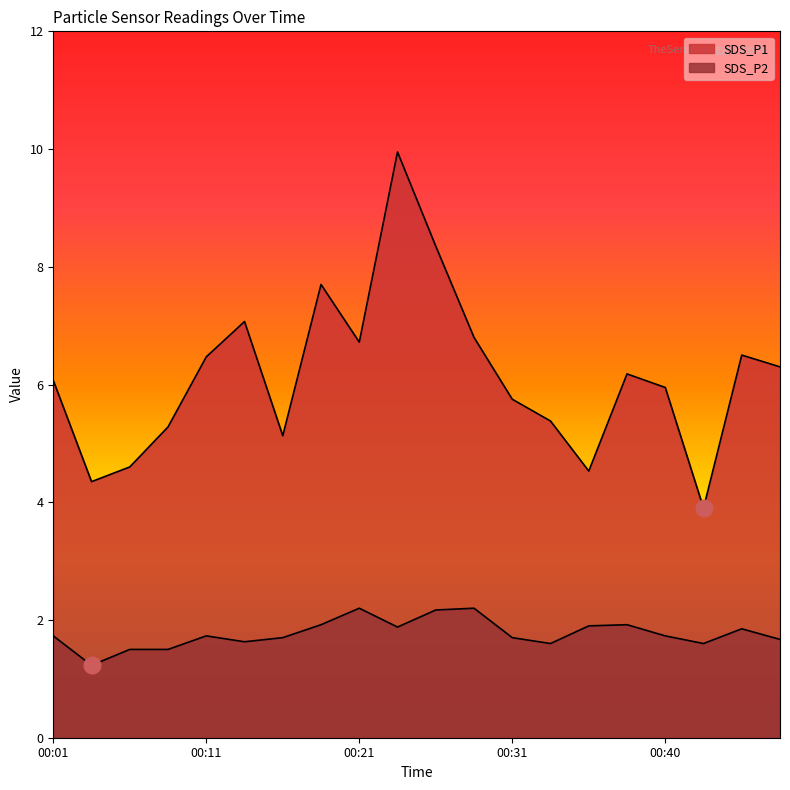

The SDS_P1 series shows 6.1 at 00:01. True or false?

True